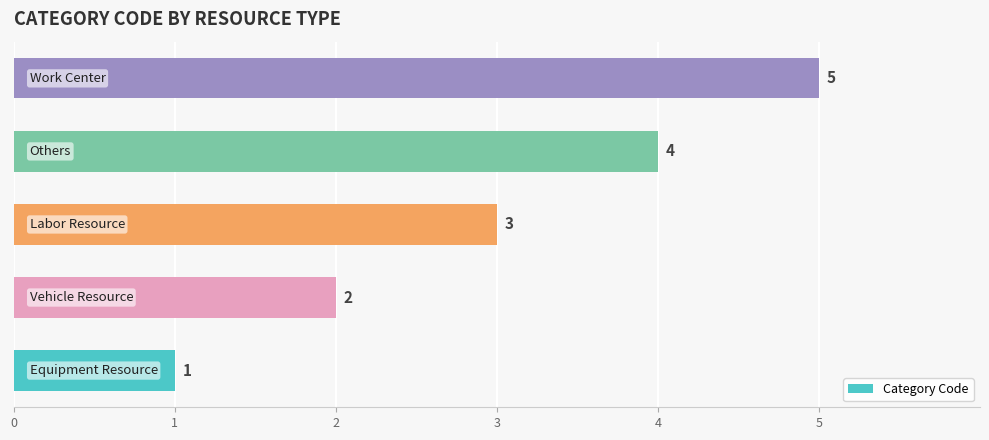

What is the average value?

3